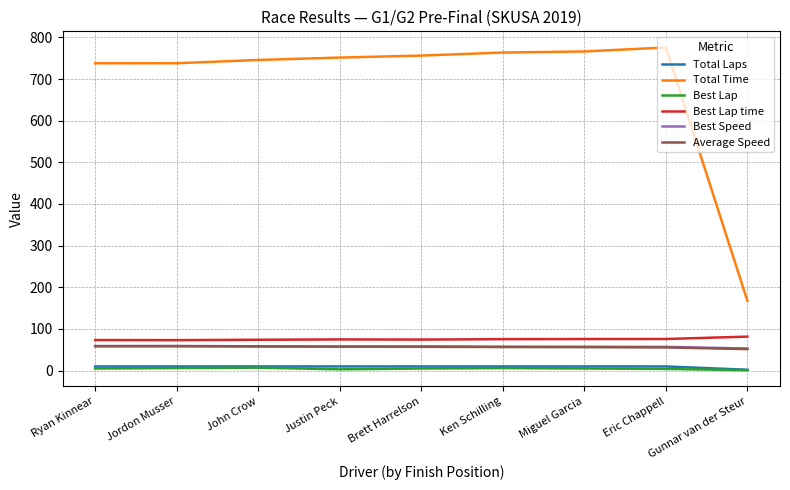

What value does the Average Speed series have at Gunnar van der Steur?

51.6